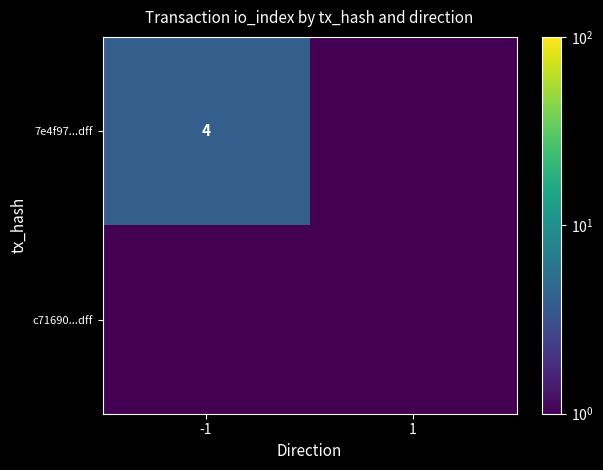

The 7e4f97...dff series shows 2.2 at -1. True or false?

False